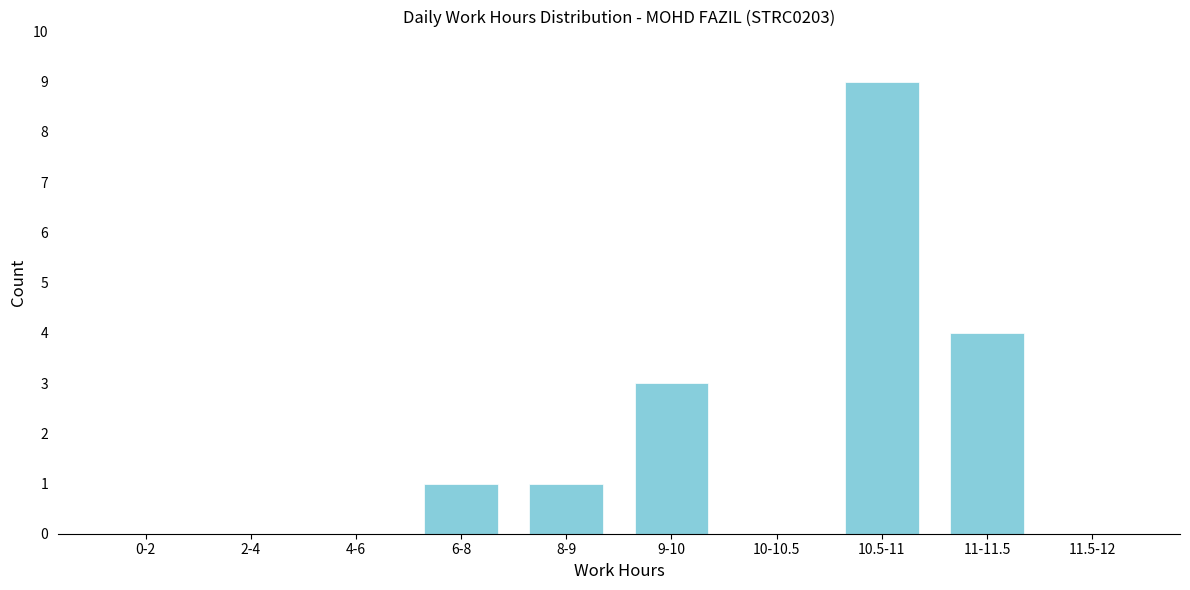

Reading left to right, list all the values displayed in this chart.

0-2=0	2-4=0	4-6=0	6-8=1	8-9=1	9-10=3	10-10.5=0	10.5-11=9	11-11.5=4	11.5-12=0